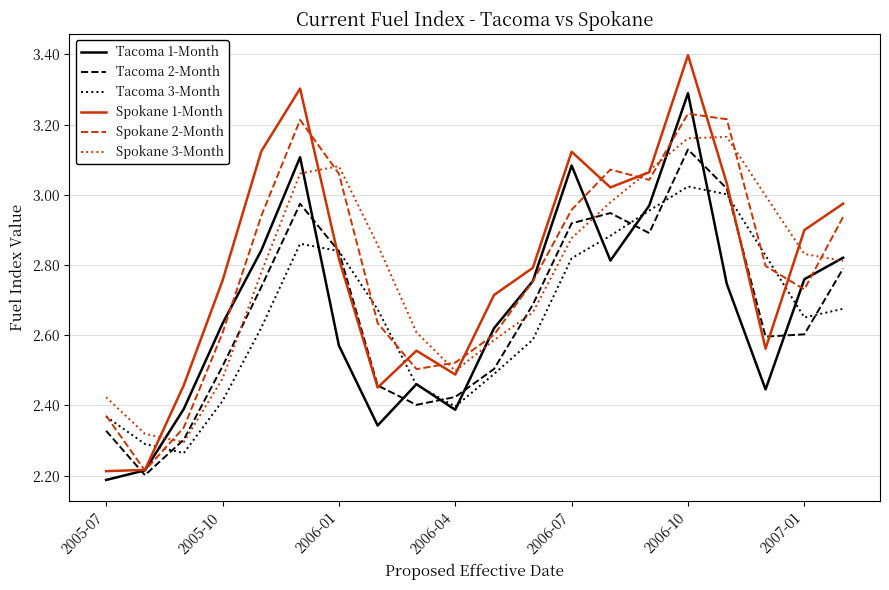

What is the greatest value displayed?

3.4